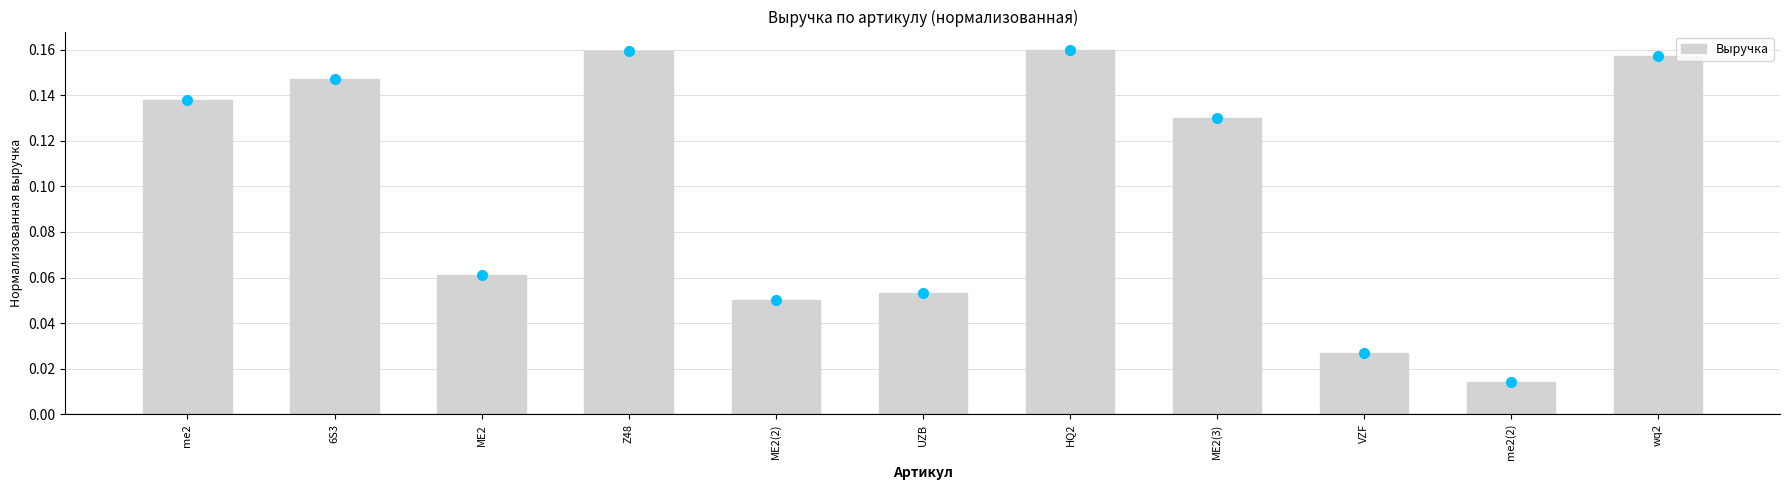

What is the sum of all values?

1.1